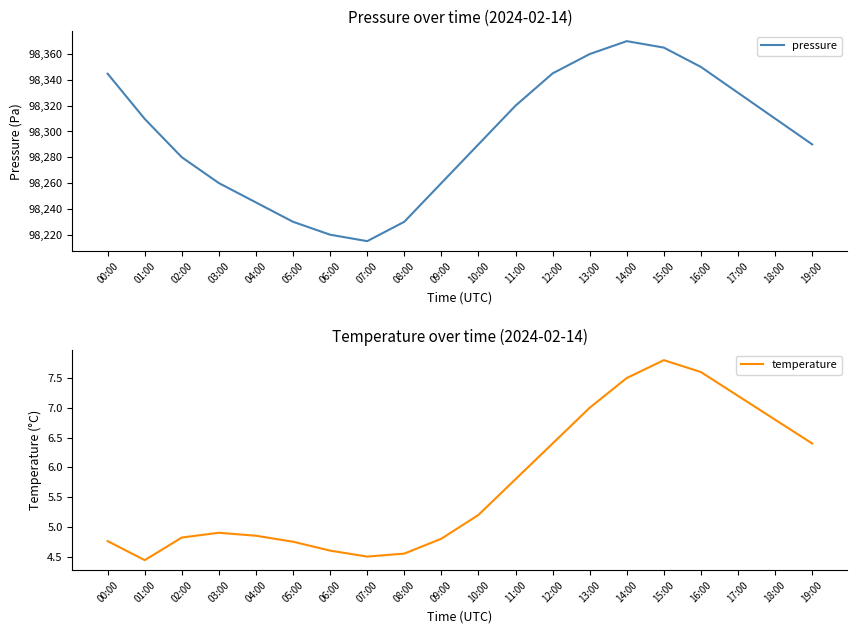

How many lines are shown in the chart?

2